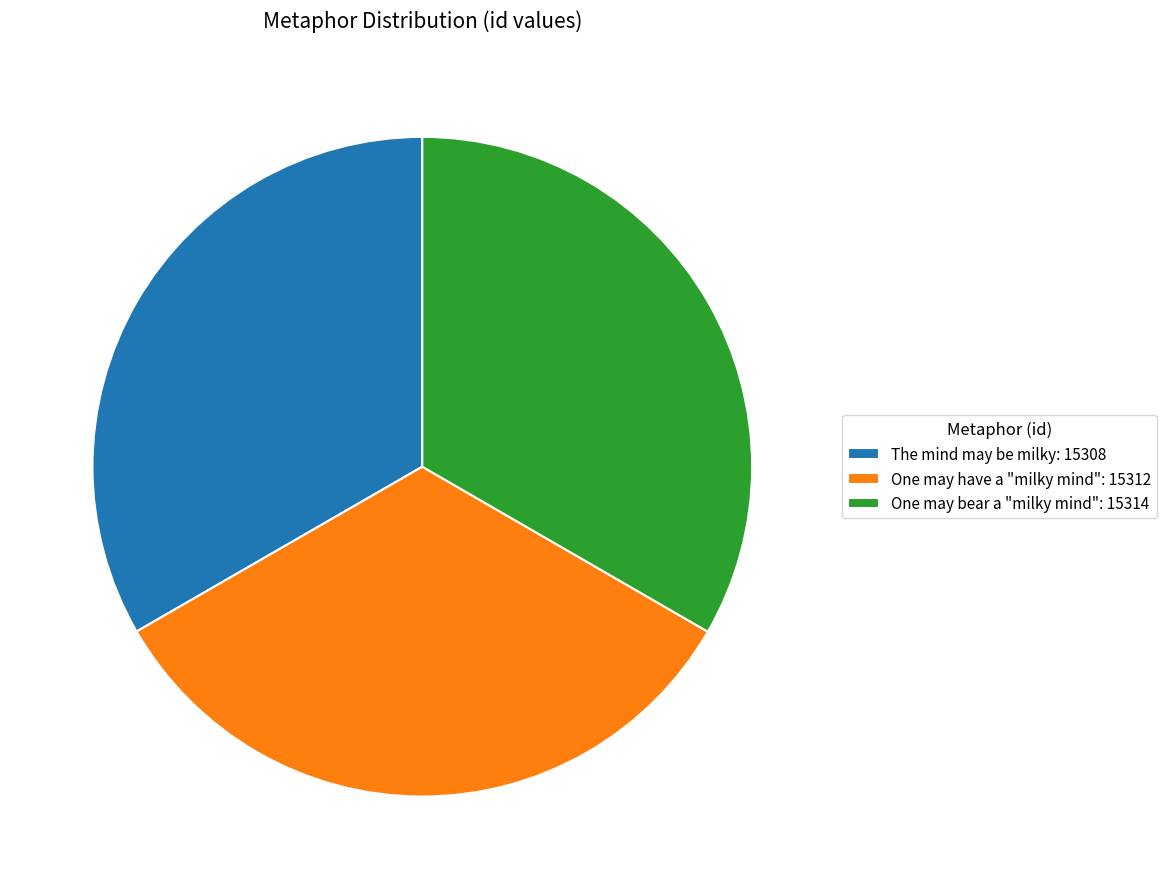

Is there a majority slice in this chart?

No